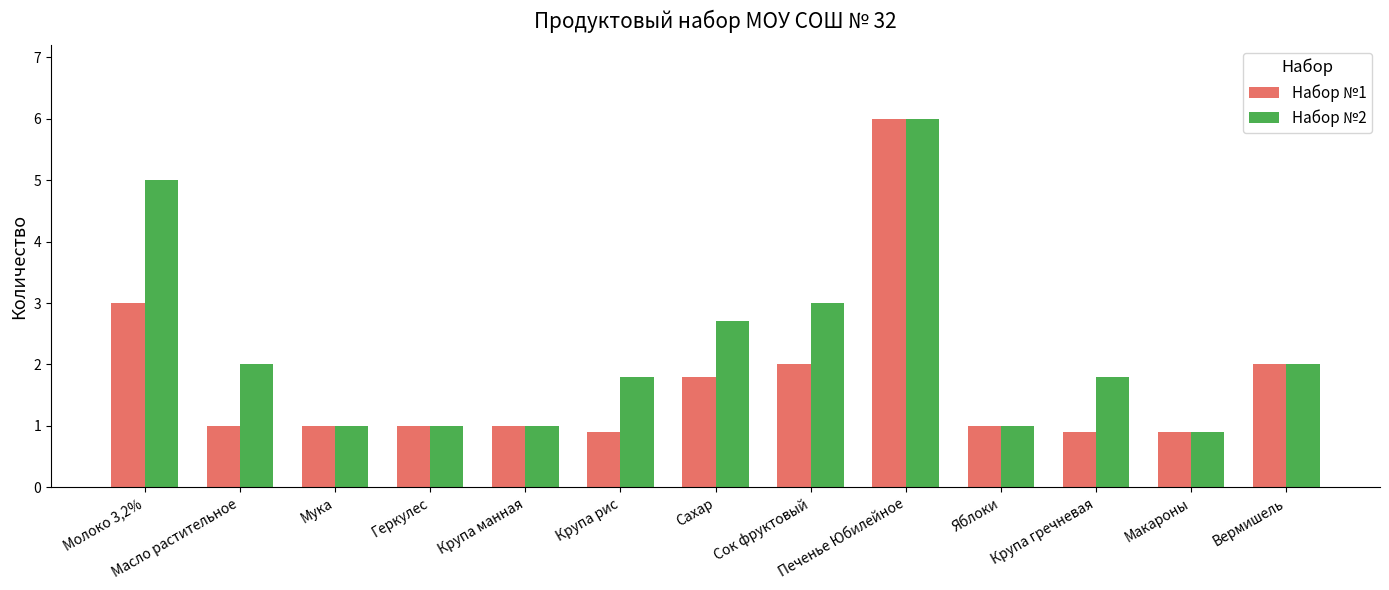

What is the sum of all Набор №1 values?

22.5